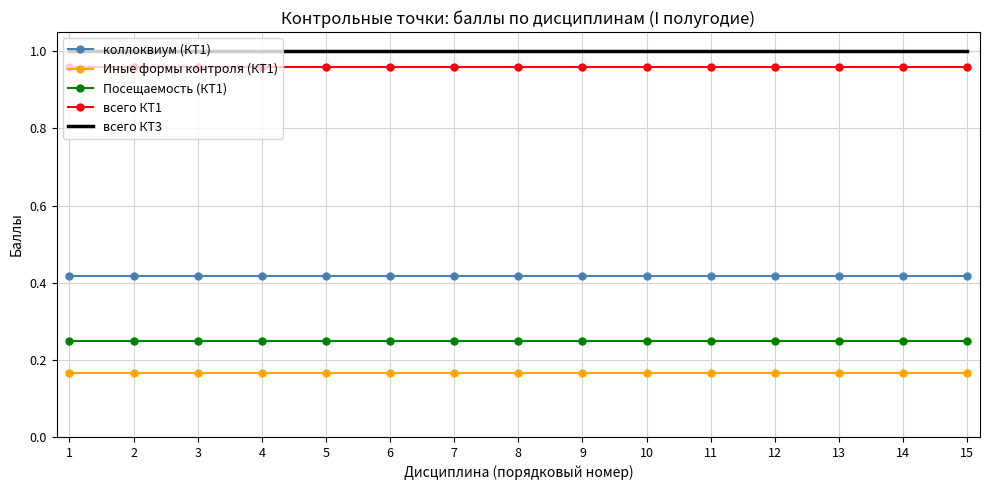

What is the difference between the highest and lowest values at 12?

0.8